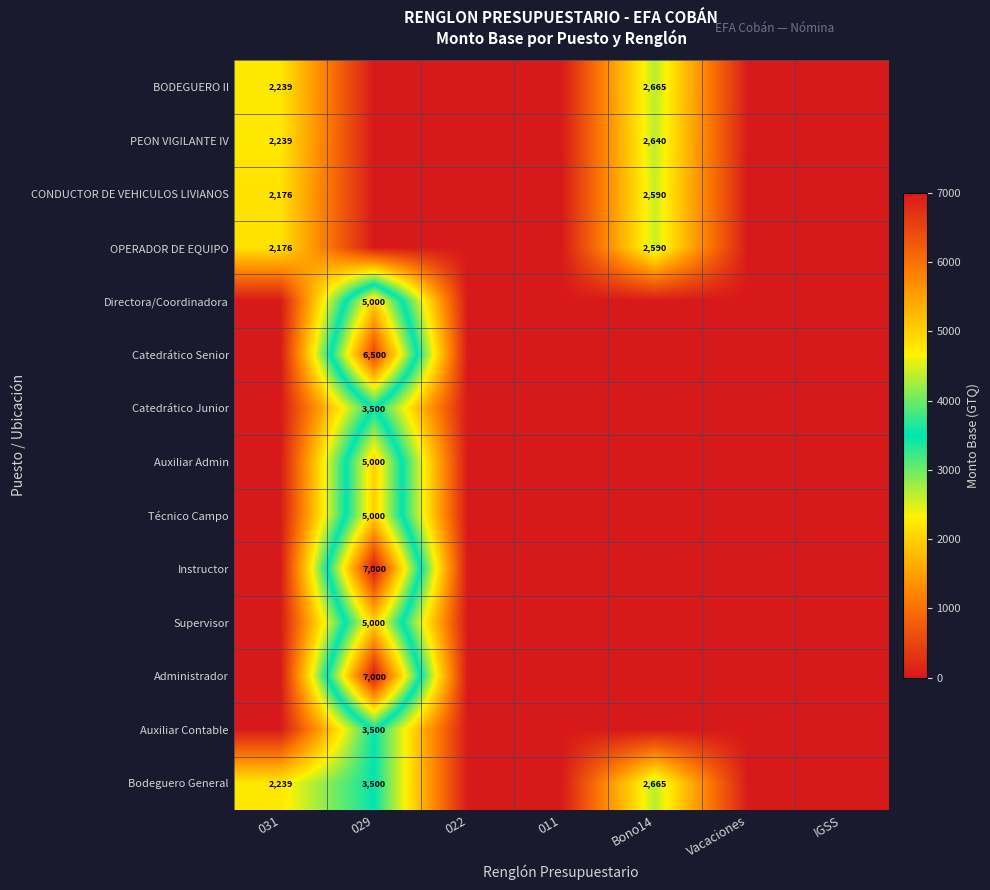

The value of Directora/Coordinadora at 029 is 5000. True or false?

True